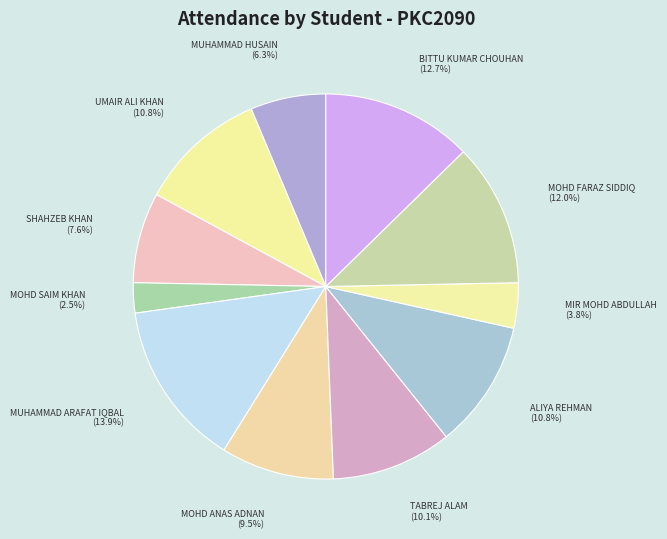

What is the total percentage of MOHD ANAS ADNAN and MOHD SAIM KHAN?

12.0%